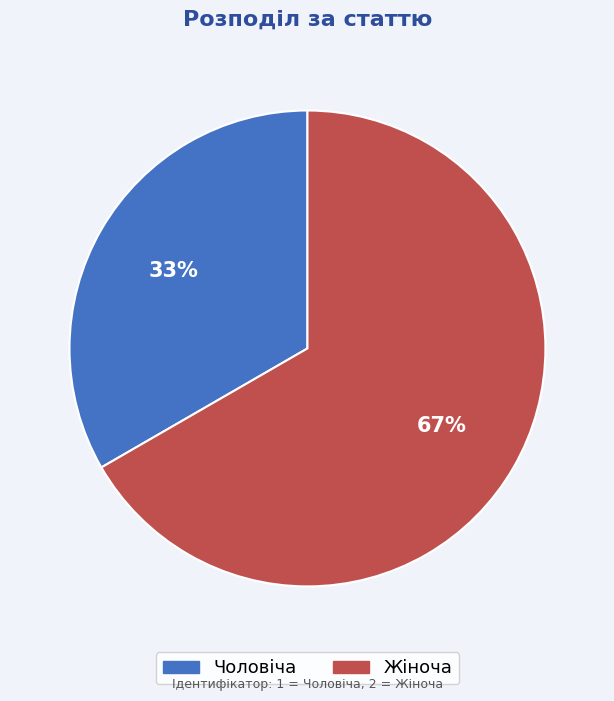

What is the smallest slice in the pie chart?

Чоловіча